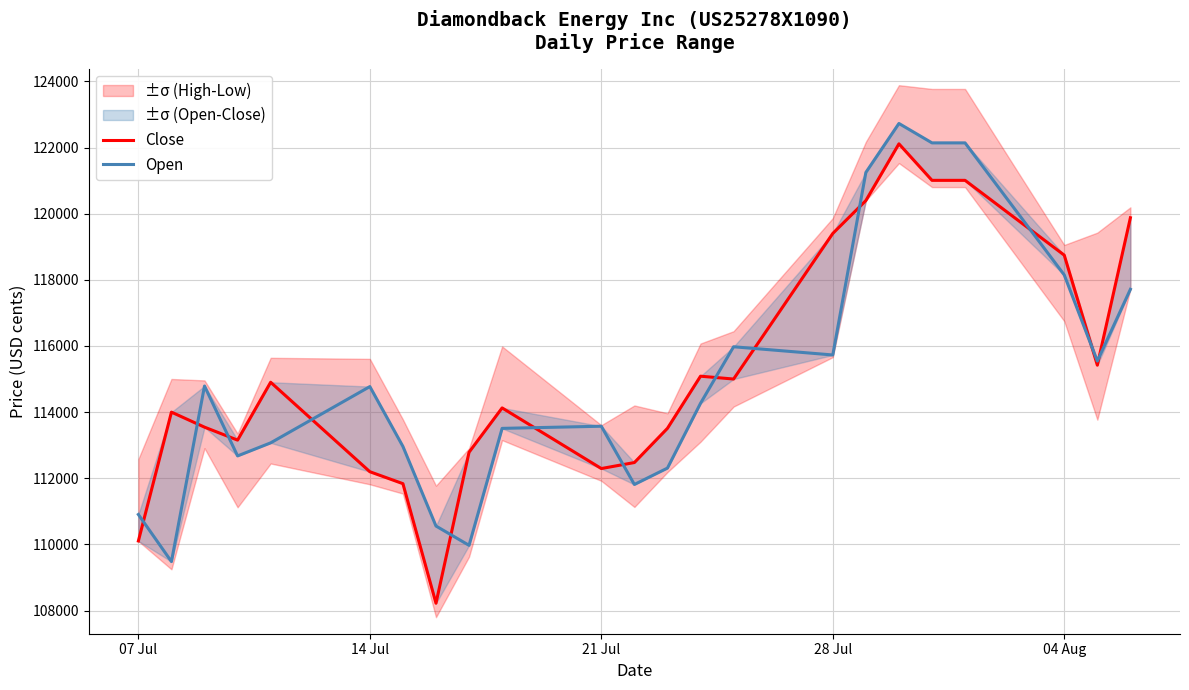

Which series ends up on top after the final intersection of Open and Close?

Close